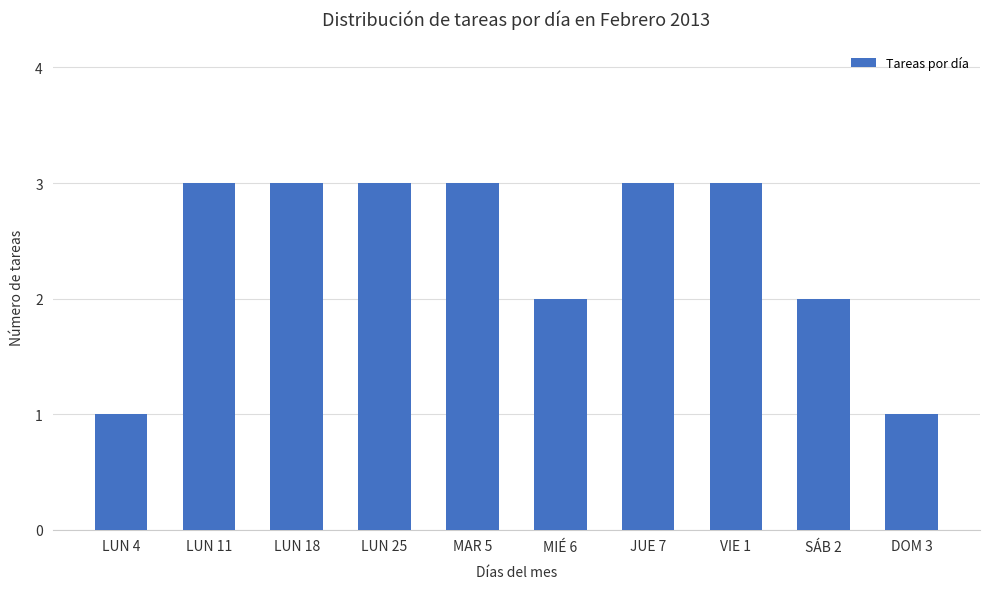

What is the greatest value displayed?

3